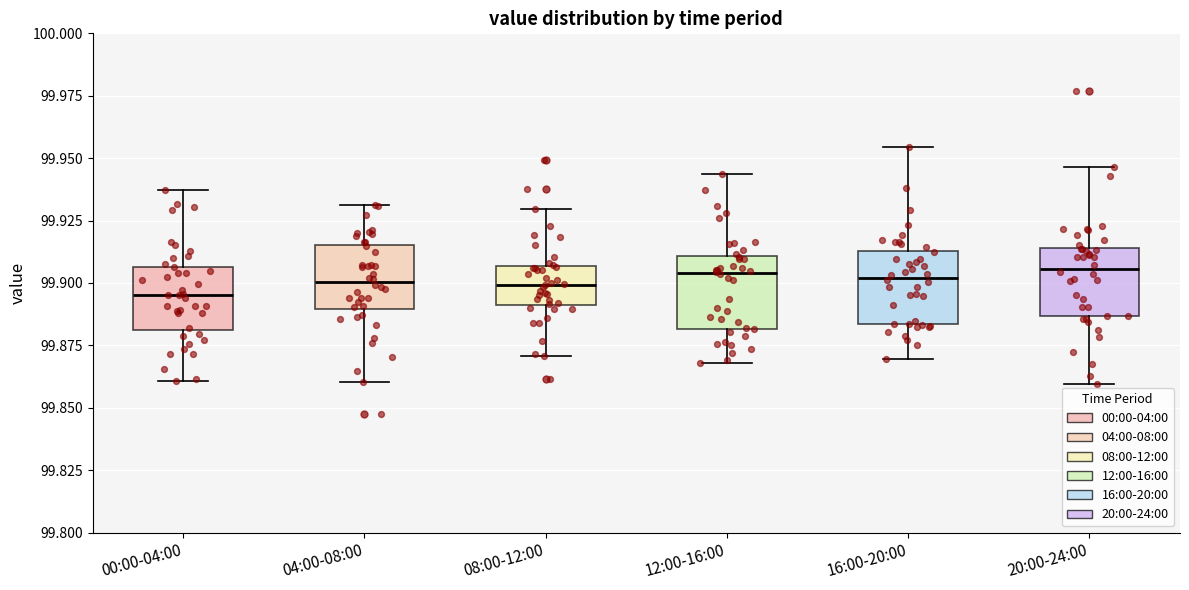

Reading left to right, read every box against the y-axis: the position of its median line, the range the box covers, and the ends of its whiskers. The values are not printed on the chart, so give them approximately, as read against the axis.

00:00-04:00: median 99.895, box 99.880 to 99.905, whiskers 99.860 to 99.935
04:00-08:00: median 99.900, box 99.890 to 99.915, whiskers 99.860 to 99.930
08:00-12:00: median 99.900, box 99.890 to 99.905, whiskers 99.870 to 99.930
12:00-16:00: median 99.905, box 99.880 to 99.910, whiskers 99.870 to 99.945
16:00-20:00: median 99.900, box 99.885 to 99.915, whiskers 99.870 to 99.955
20:00-24:00: median 99.905, box 99.885 to 99.915, whiskers 99.860 to 99.945